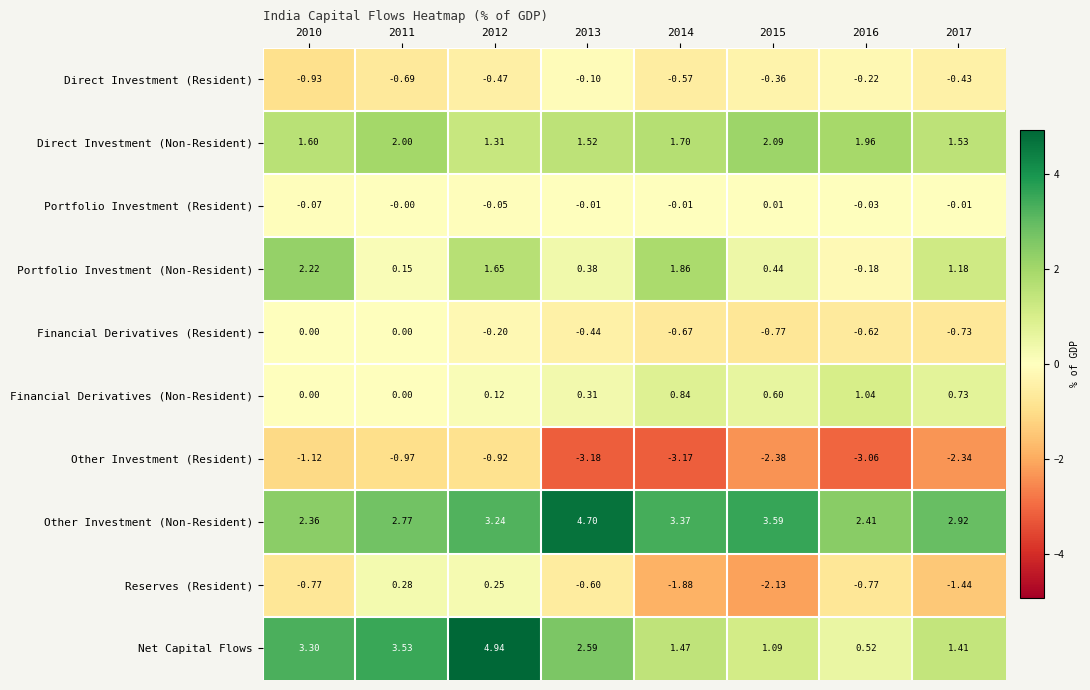

Which series has the largest total across all categories?

Other Investment (Non-Resident)